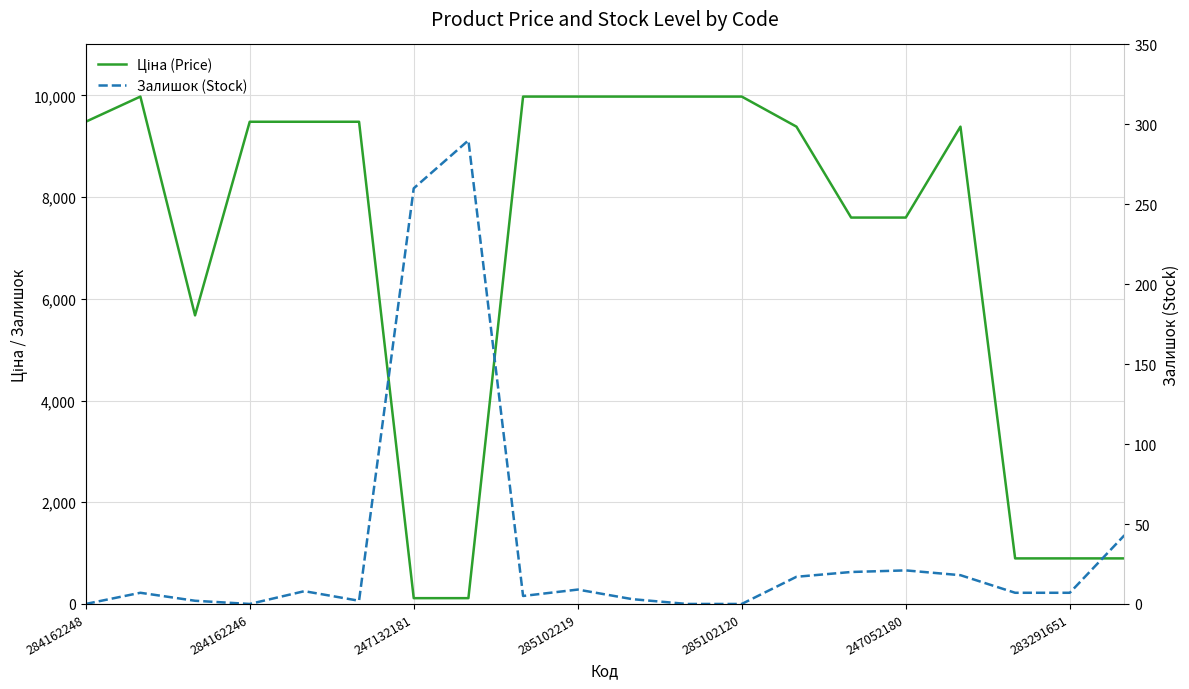

List the series in order of their peak value, lowest first.

Залишок (Stock), Ціна (Price)